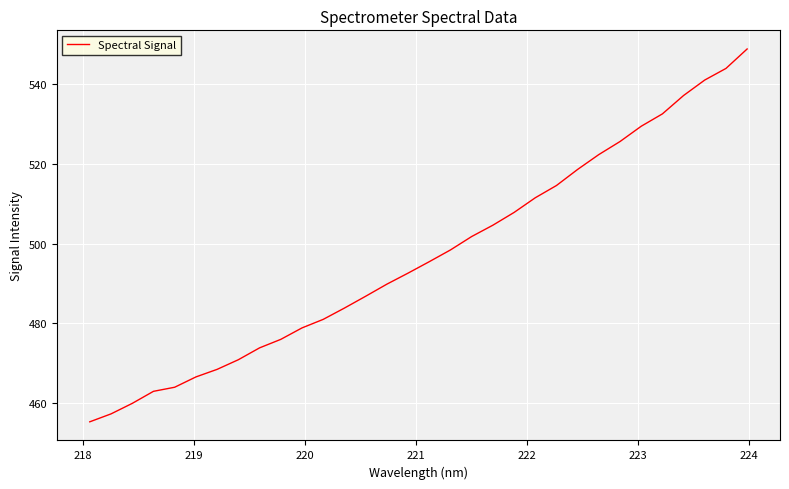

What is the difference between the maximum and minimum values?

93.4